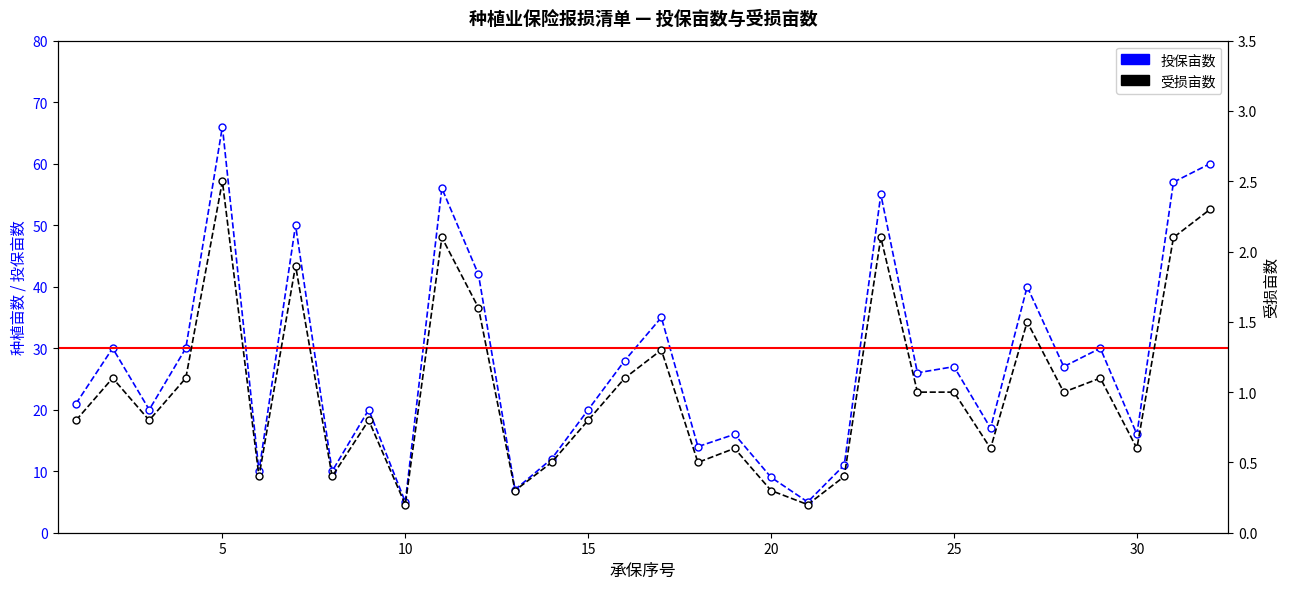

At which category does 投保亩数 reach its first local peak?

5